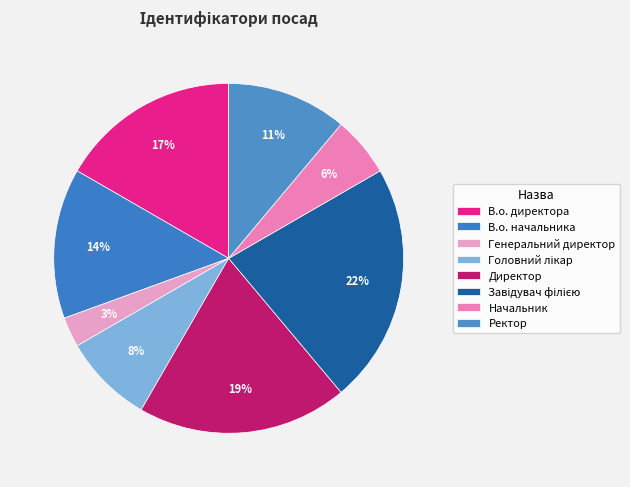

How many segments does this pie chart have?

8